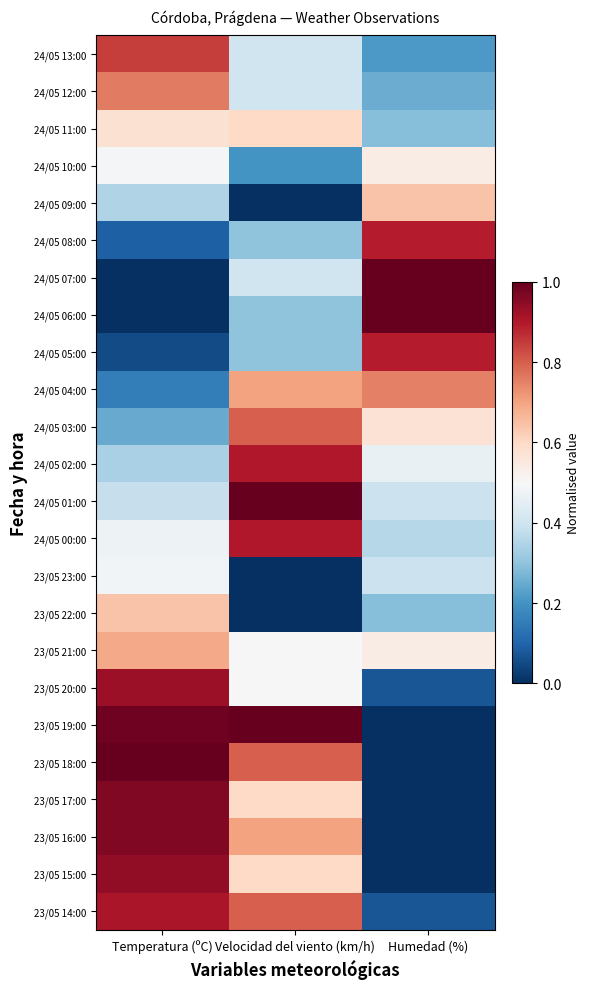

Between Velocidad del viento (km/h) and Temperatura (ºC), which is larger?

Temperatura (ºC)